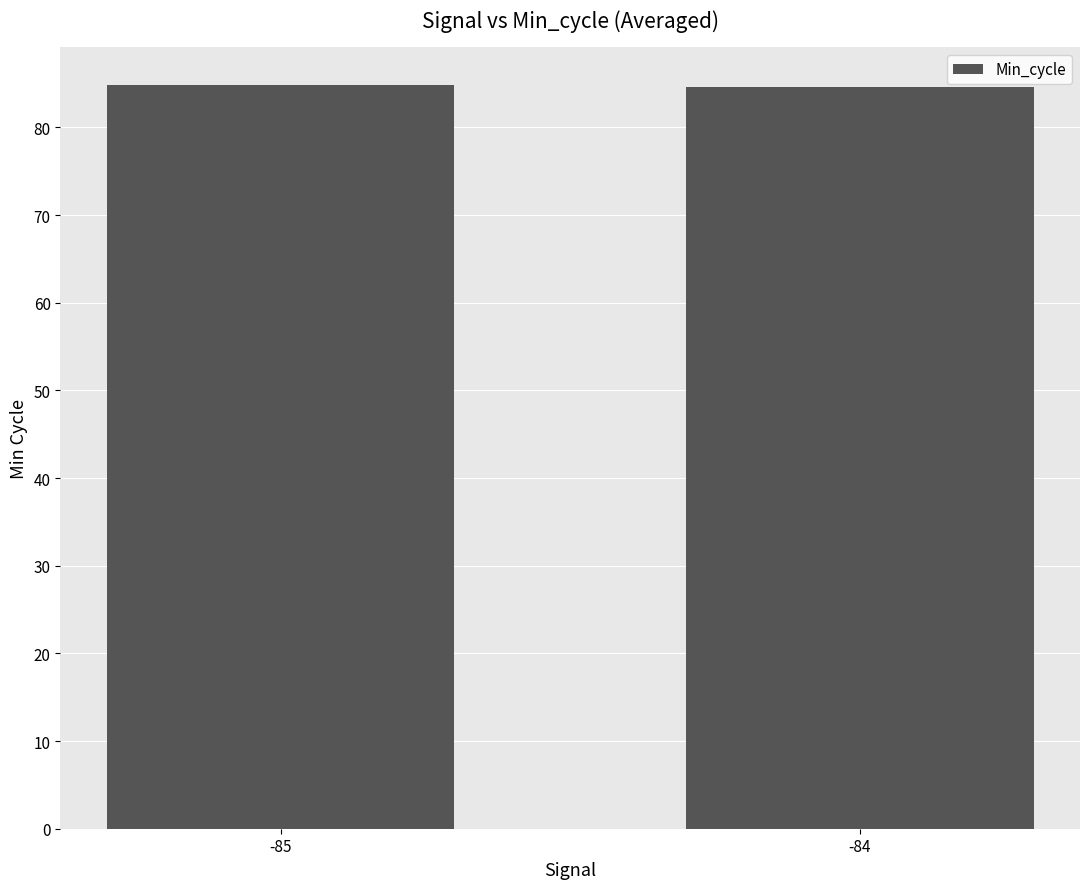

What is the greatest value displayed?

84.9